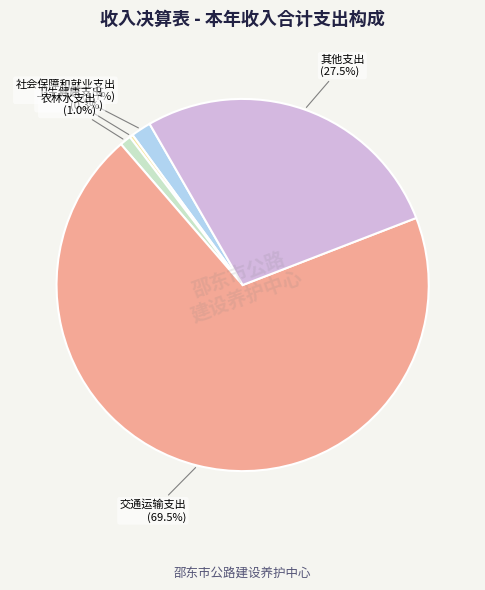

Is there any slice that represents more than half of the pie?

Yes